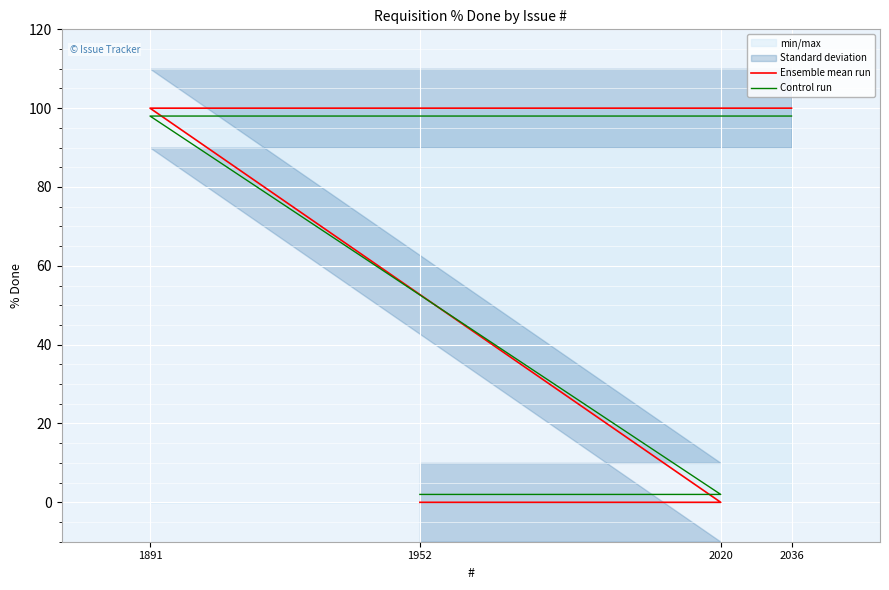

How many intersections are there between Control run and Ensemble mean run?

1